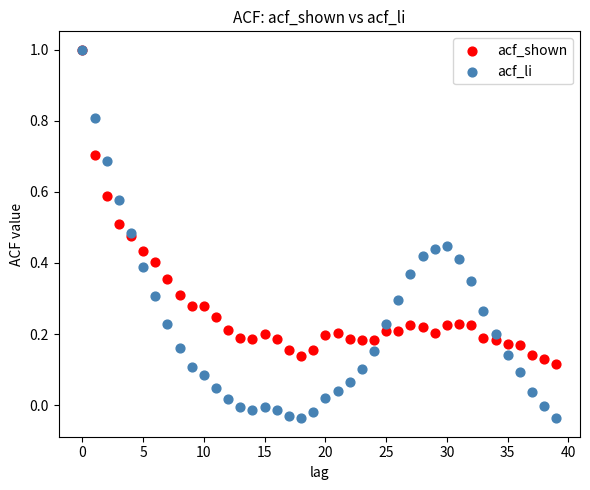

Which series contains the lowest Y value?

acf_li